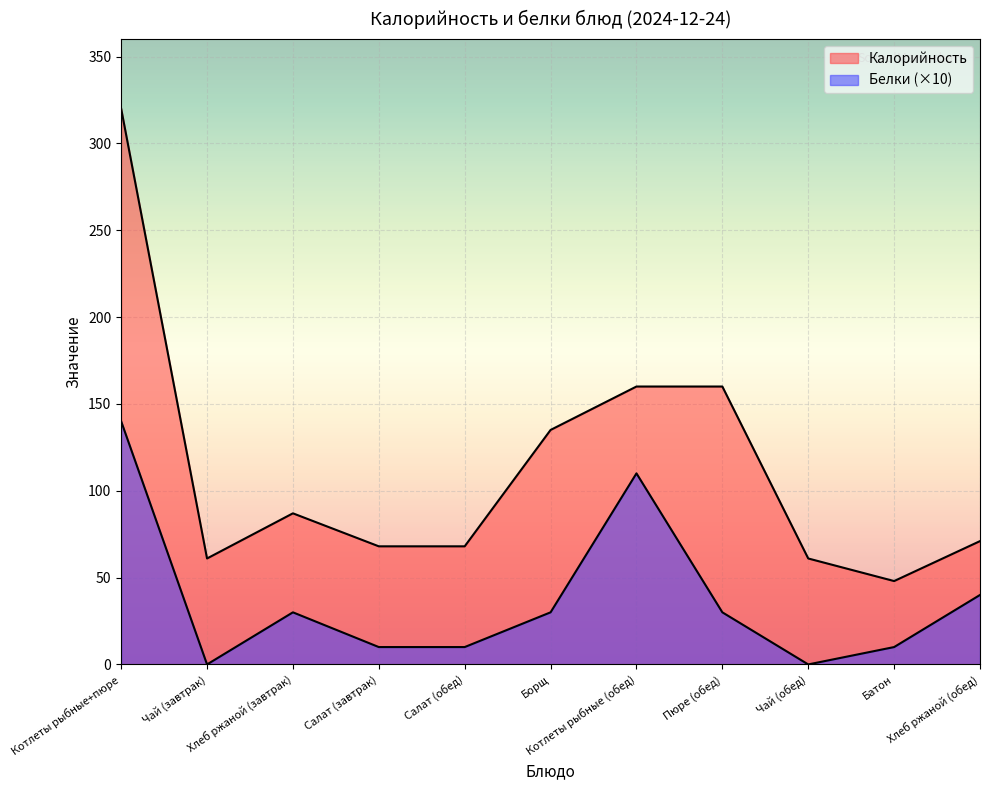

What are all the series names shown in the legend?

Калорийность, Белки